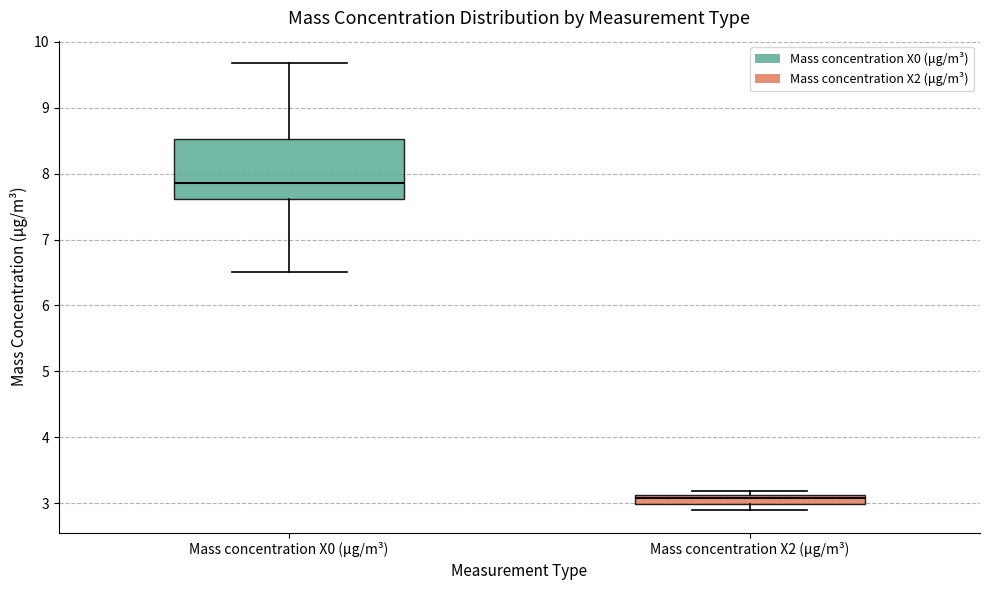

Which box is the tallest, from its lower edge to its upper edge?

Mass concentration X0 (μg/m³)